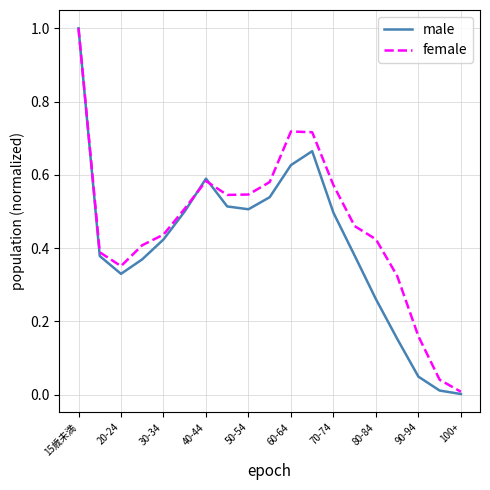

List the series in order of their overall mean, highest first.

female, male